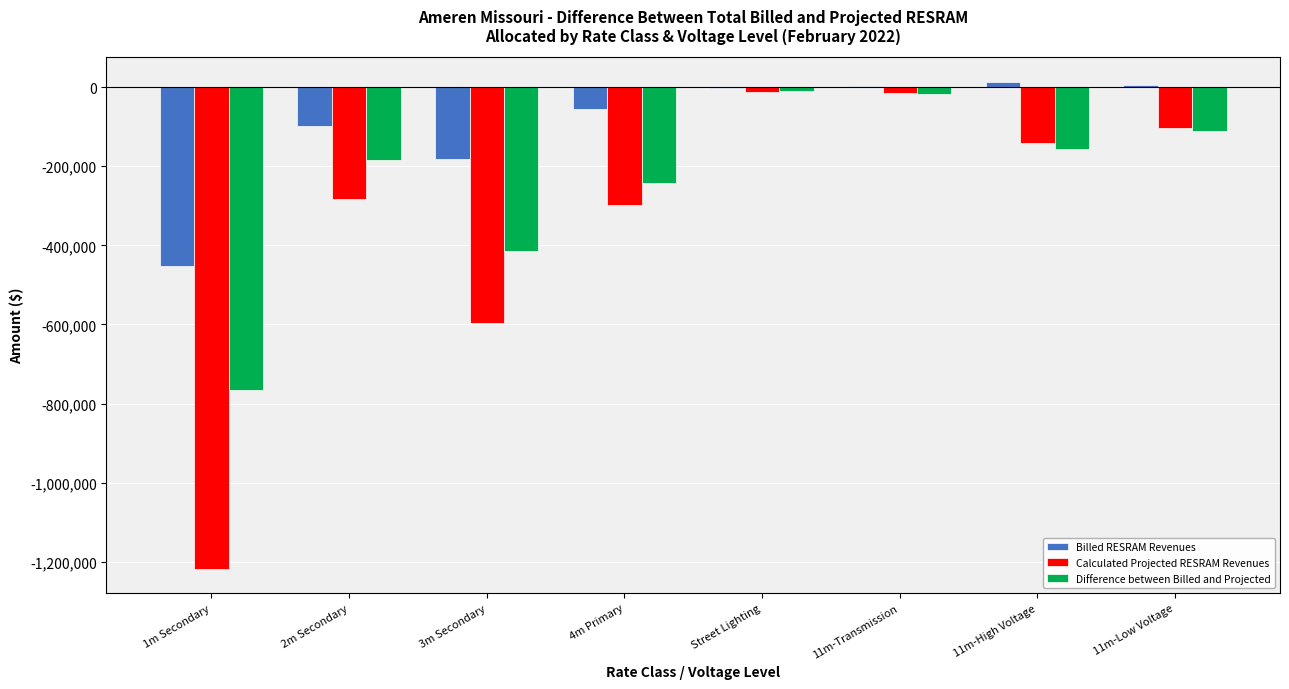

At which label is Calculated Projected RESRAM Revenues closest to -614890?

3m Secondary